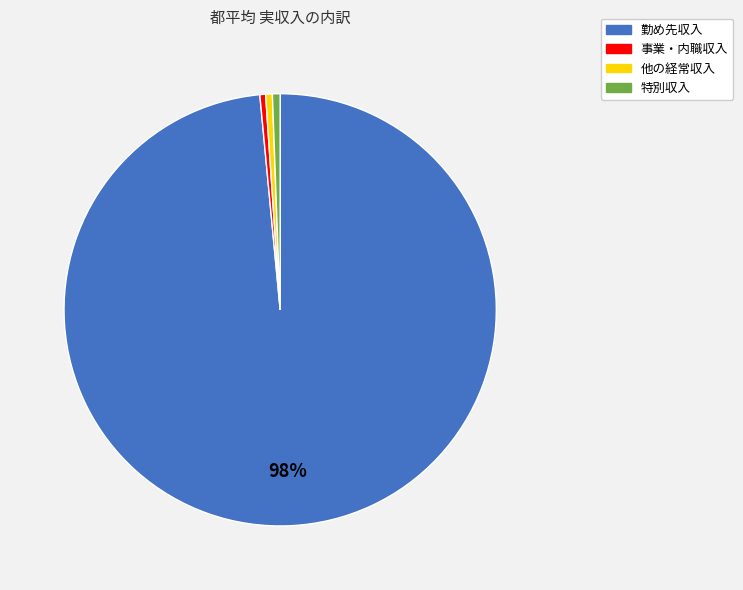

What is the ratio of the value at 特別収入 to the value at 事業・内職収入?

1.3